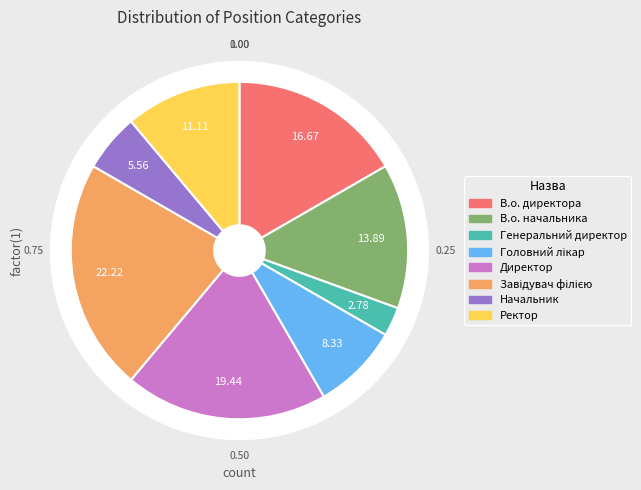

Does Генеральний директор account for over 50% of the chart?

No